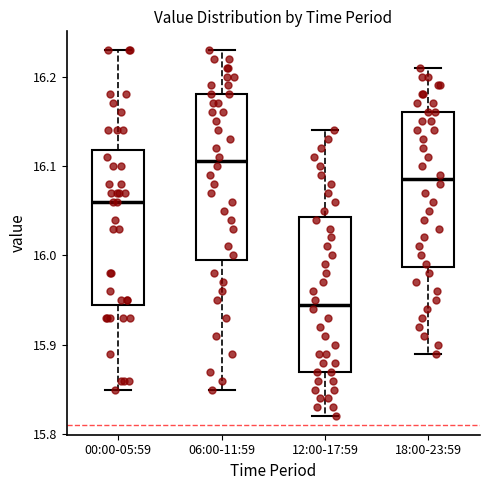

Reading left to right, transcribe this box plot: for each box, give where its median line is, the range the box spans, and where its two whiskers end, as read against the y-axis. The values are not printed on the chart, so give them approximately, as read against the axis.

00:00-05:59: median 16.06, box 15.95 to 16.12, whiskers 15.85 to 16.23
06:00-11:59: median 16.11, box 16.00 to 16.18, whiskers 15.85 to 16.23
12:00-17:59: median 15.95, box 15.87 to 16.04, whiskers 15.82 to 16.14
18:00-23:59: median 16.09, box 15.99 to 16.16, whiskers 15.89 to 16.21